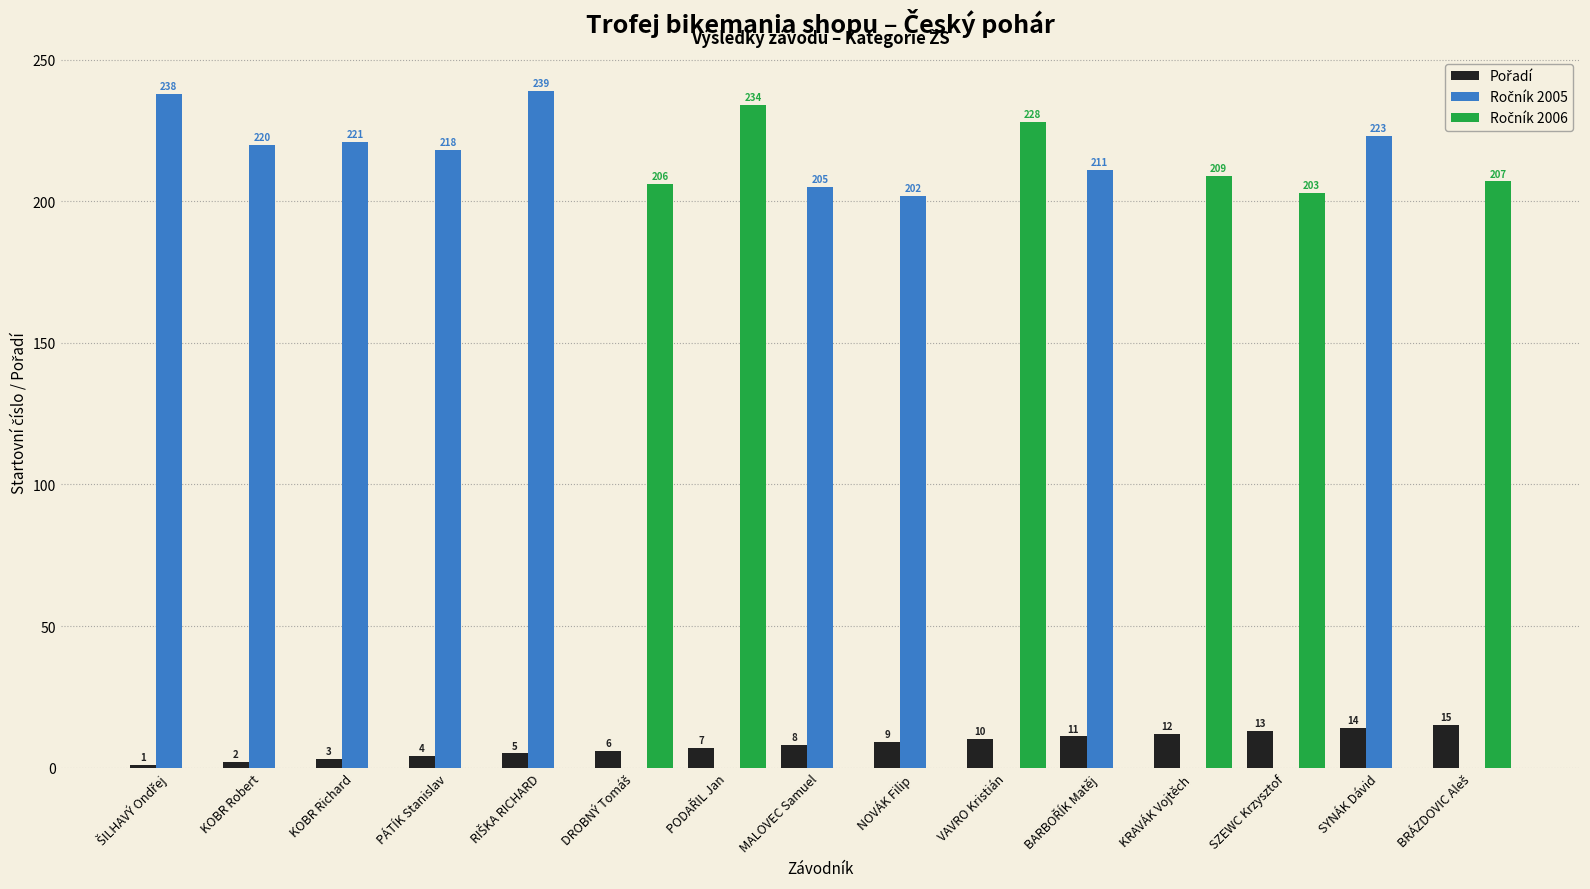

What is the maximum value shown in the chart?

239